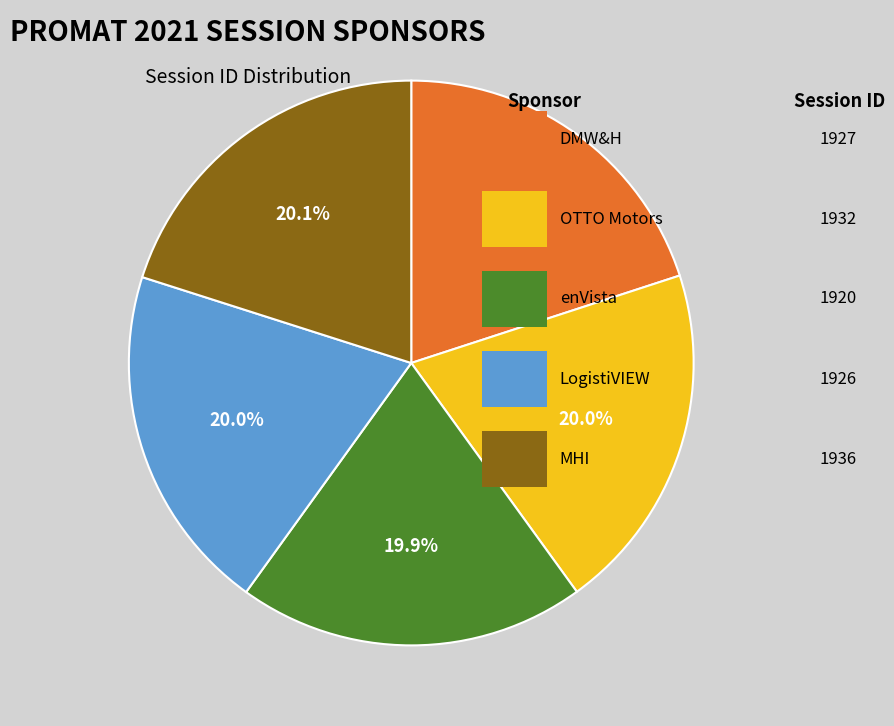

Is there a majority slice in this chart?

No